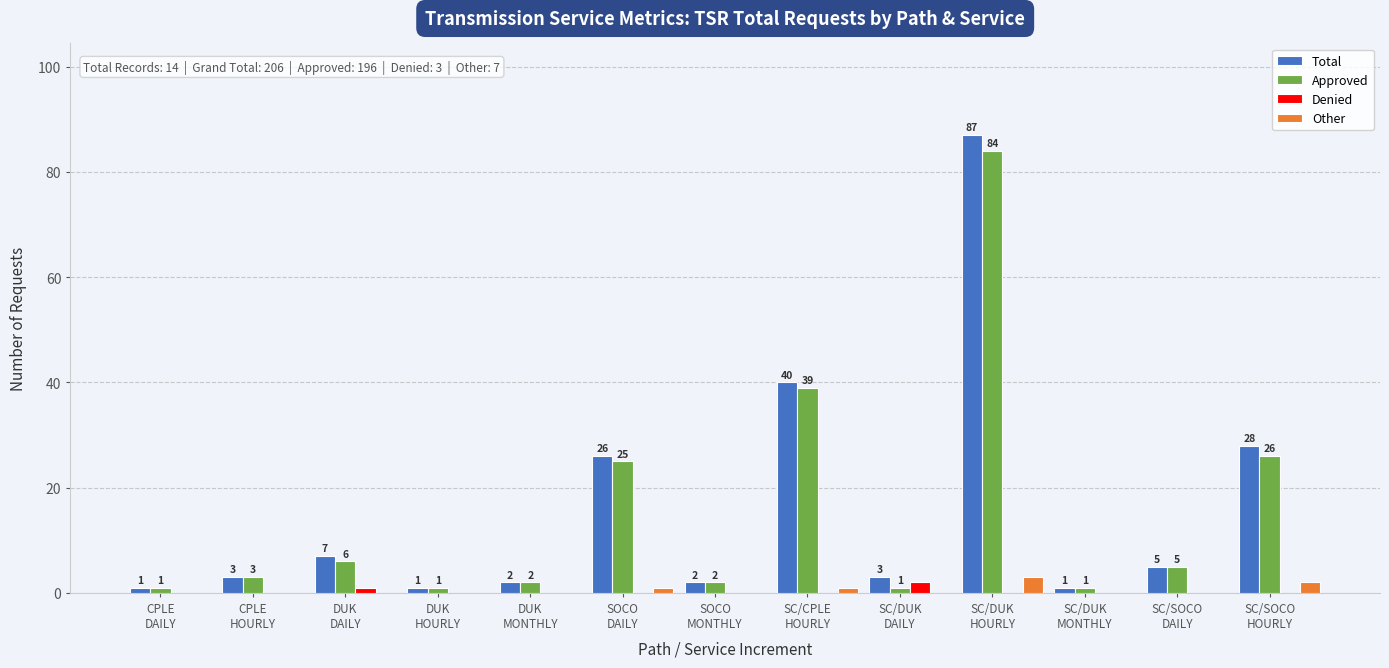

What is the highest value of the Total series?

87